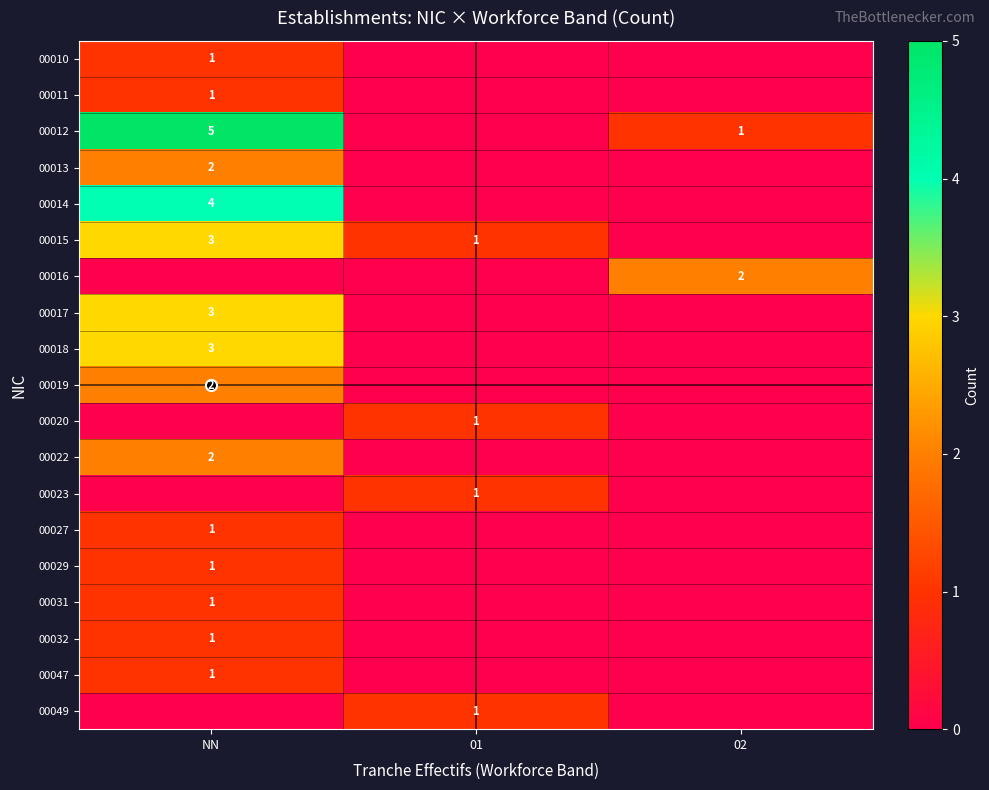

The value of 00018 at 01 is 0. True or false?

True